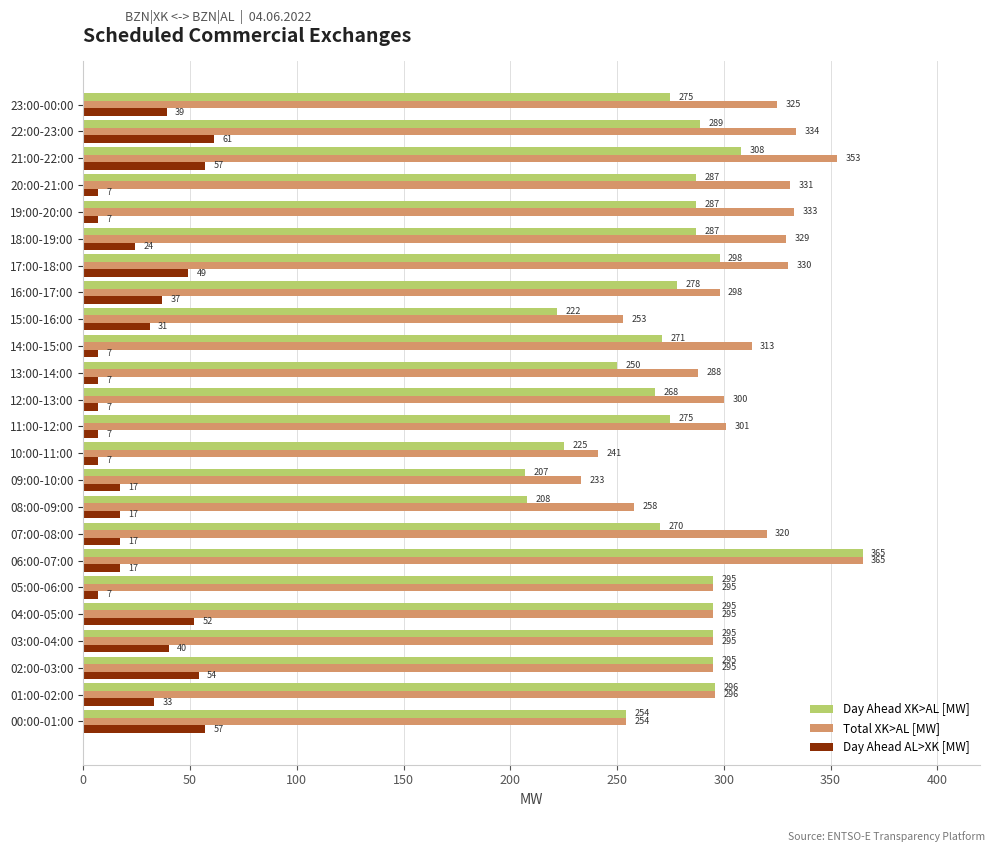

What is the total value across all series at 22:00-23:00?

684